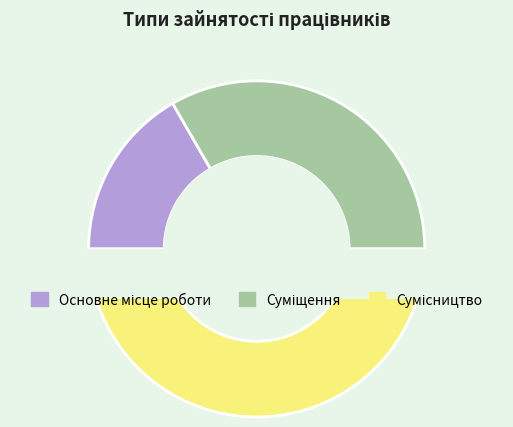

Is there any slice that represents more than half of the pie?

No